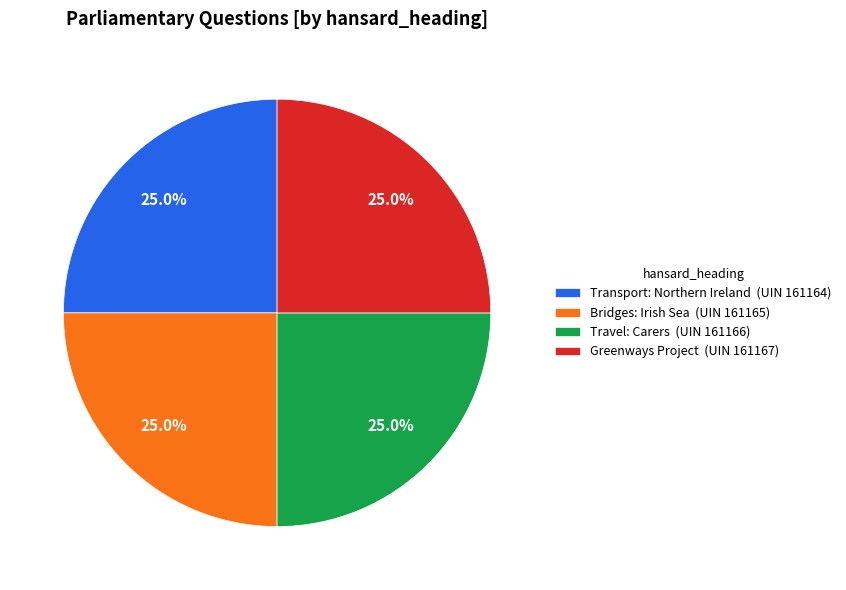

What percentage is the Travel: Carers slice, to the nearest percent?

25%